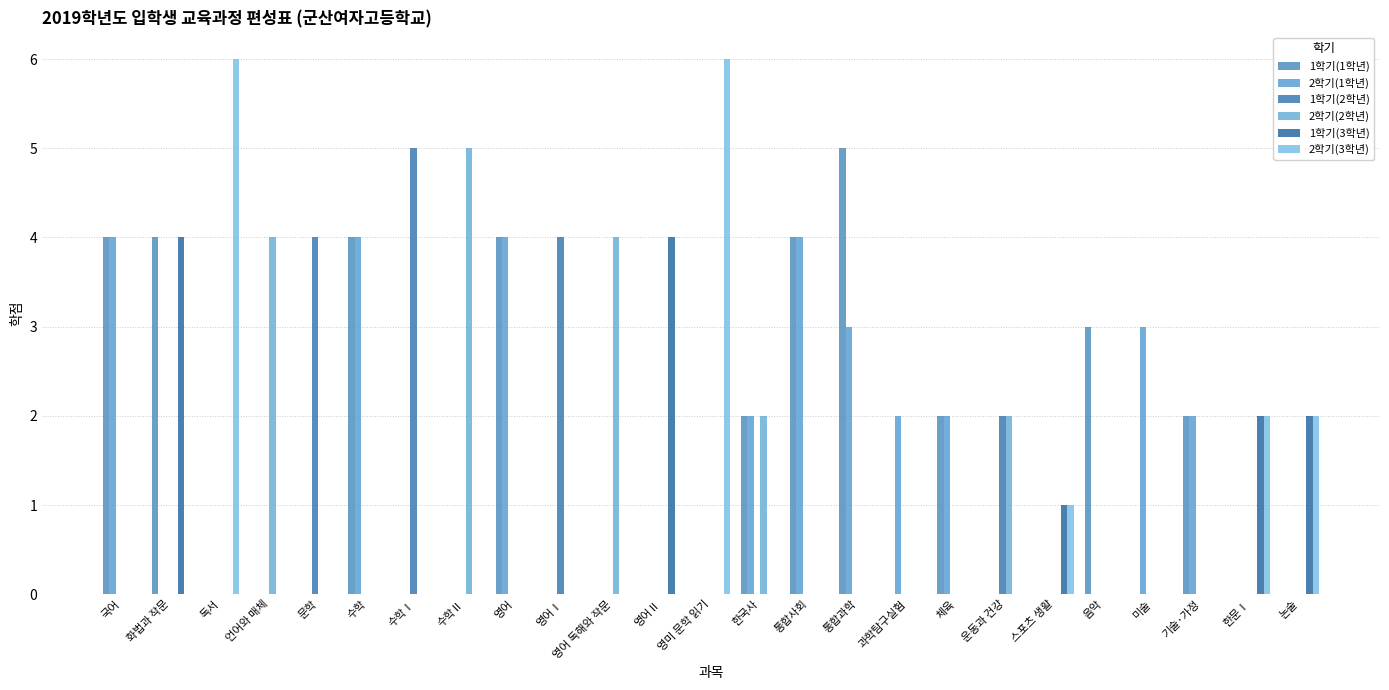

List the labels in order of 2학기(1학년) value, smallest first.

화법과 작문, 독서, 언어와 매체, 문학, 수학Ⅰ, 수학Ⅱ, 영어Ⅰ, 영어 독해와 작문, 영어Ⅱ, 영미 문학 읽기, 운동과 건강, 스포츠 생활, 음악, 한문Ⅰ, 논술, 한국사, 과학탐구실험, 체육, 기술·가정, 통합과학, 미술, 국어, 수학, 영어, 통합사회